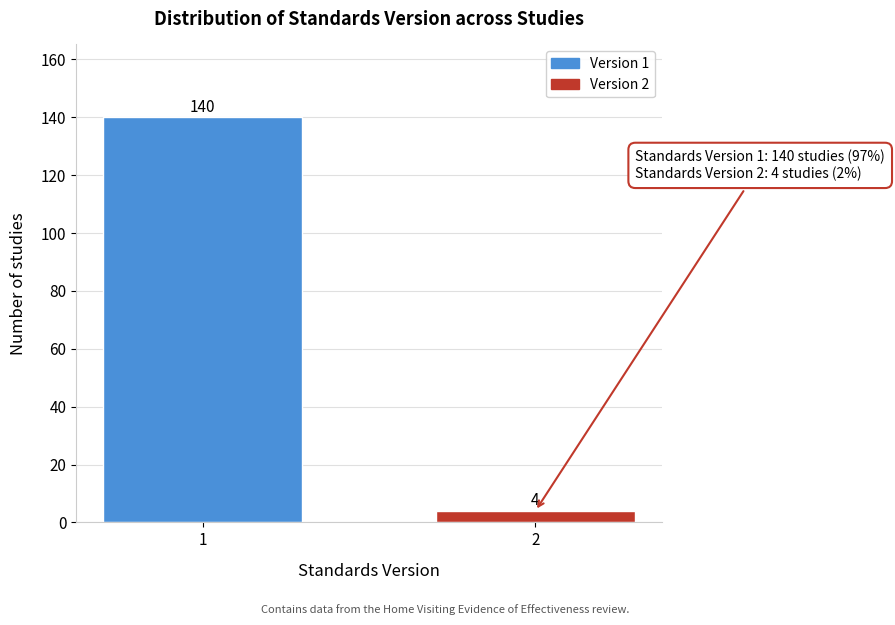

Reading left to right, transcribe all the data shown in this chart.

1=140	2=4